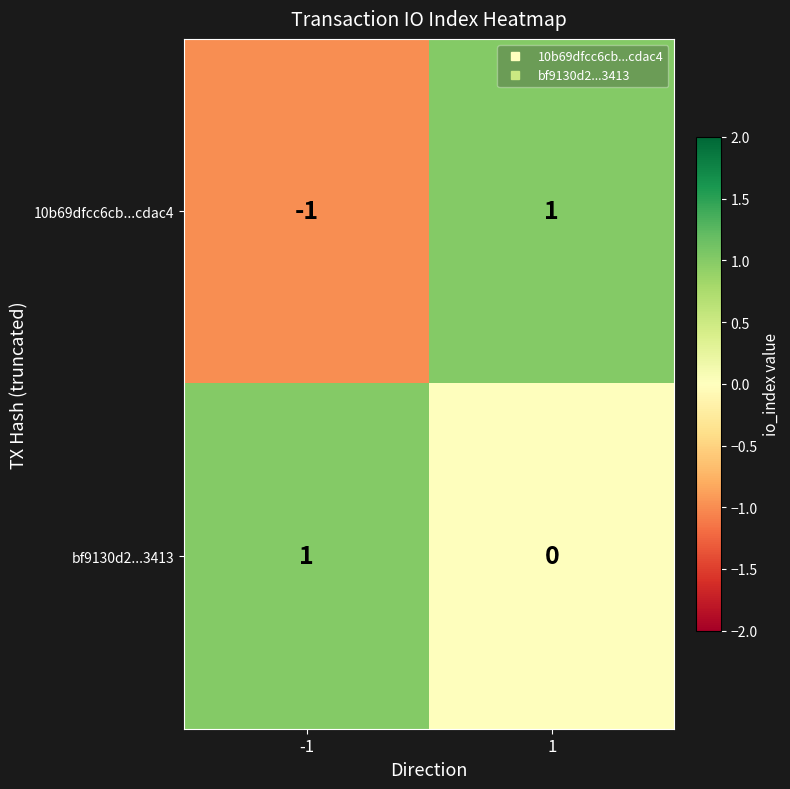

At -1, list the series in order from largest to smallest.

bf9130d2...3413, 10b69dfcc6cb...cdac4